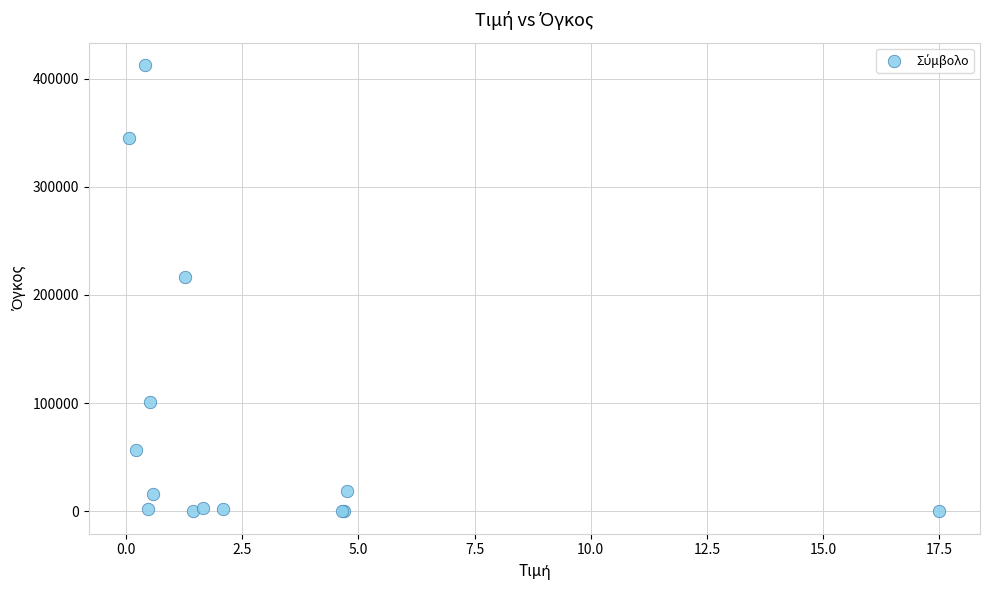

What Y value in the scatter plot is closest to 206289?

216445